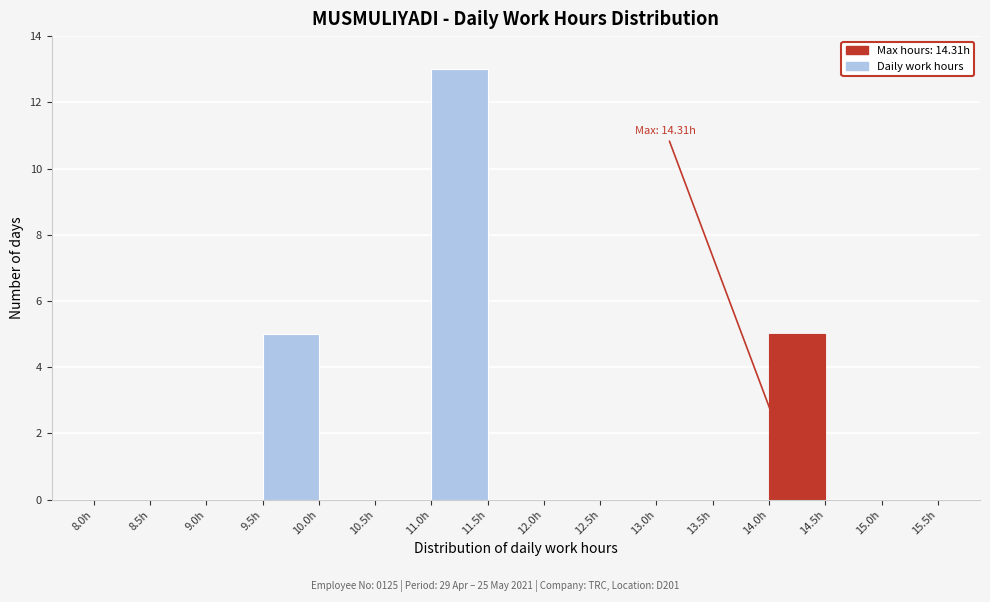

Over which range of the x-axis is the bar tallest?

11.0 to 11.5